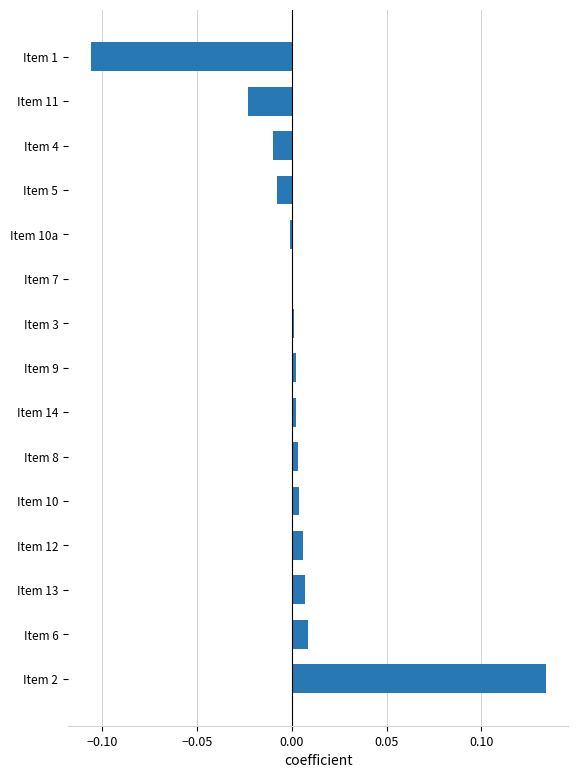

True or false: the data shows 0.0 at Item 14.

True